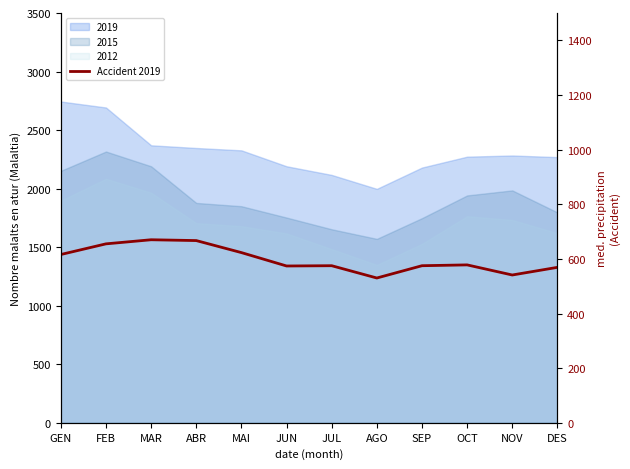

True or false: the data shows 569 at DES.

True